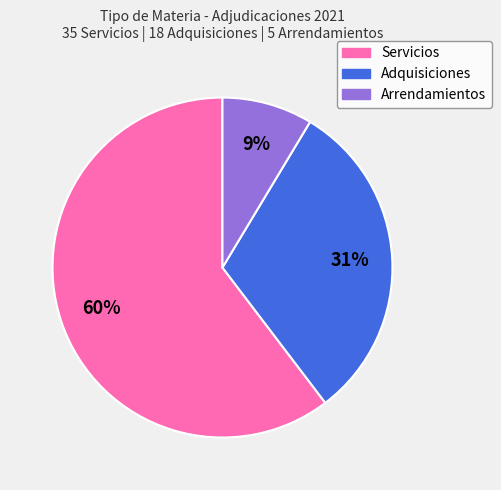

Which has a higher value, Adquisiciones or Arrendamientos?

Adquisiciones